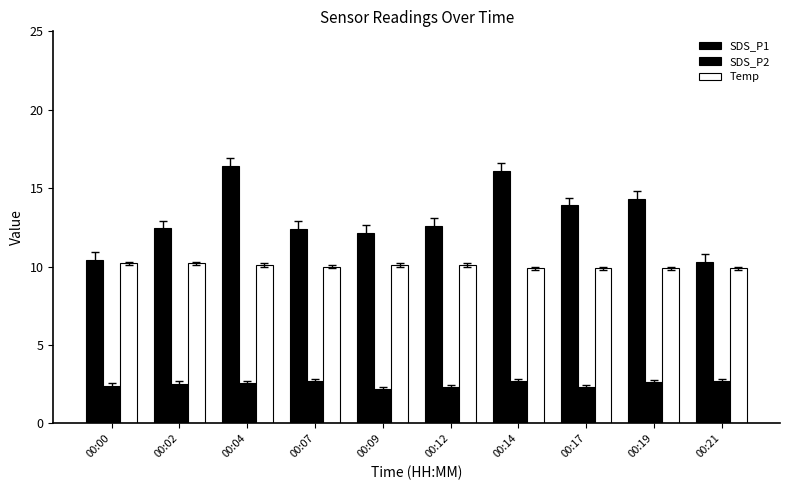

Between 00:04 and 00:14, which series saw the biggest shift?

SDS_P1